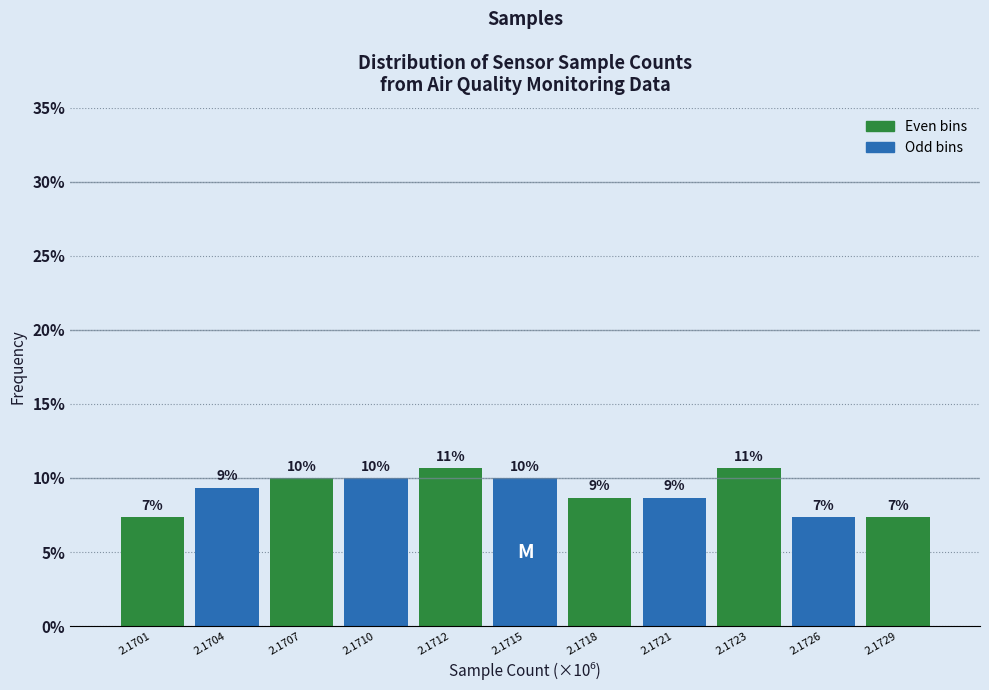

How many bars are there in total?

11